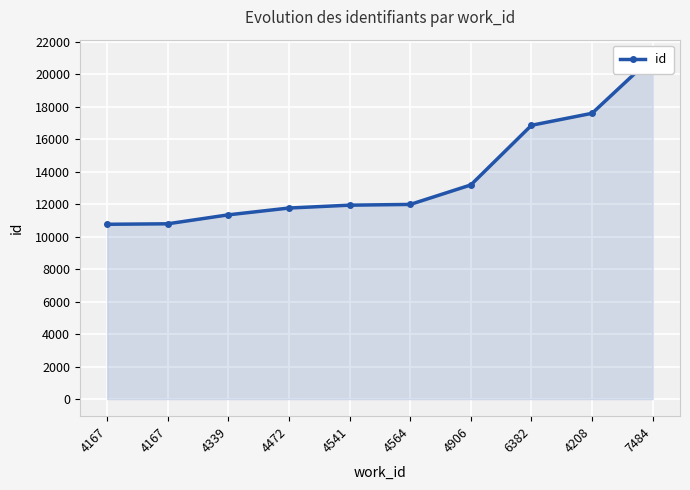

What is the change in value from 4472 to 4541?

+176